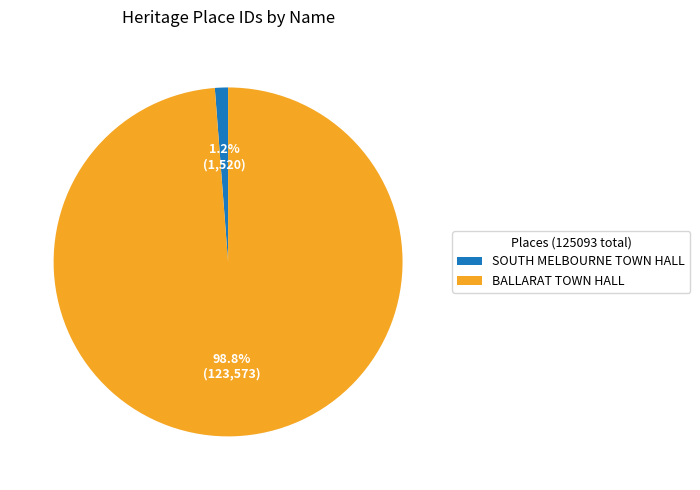

To the nearest percent, what is the difference between the BALLARAT TOWN HALL and SOUTH MELBOURNE TOWN HALL slice percentages?

98%